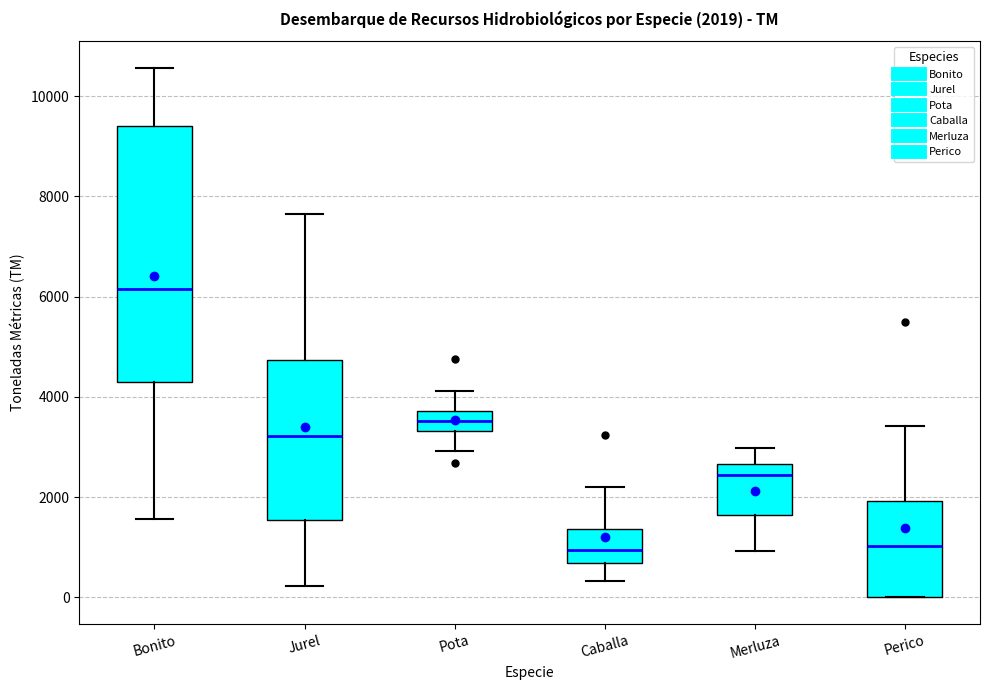

Which box is the tallest, from its lower edge to its upper edge?

Bonito